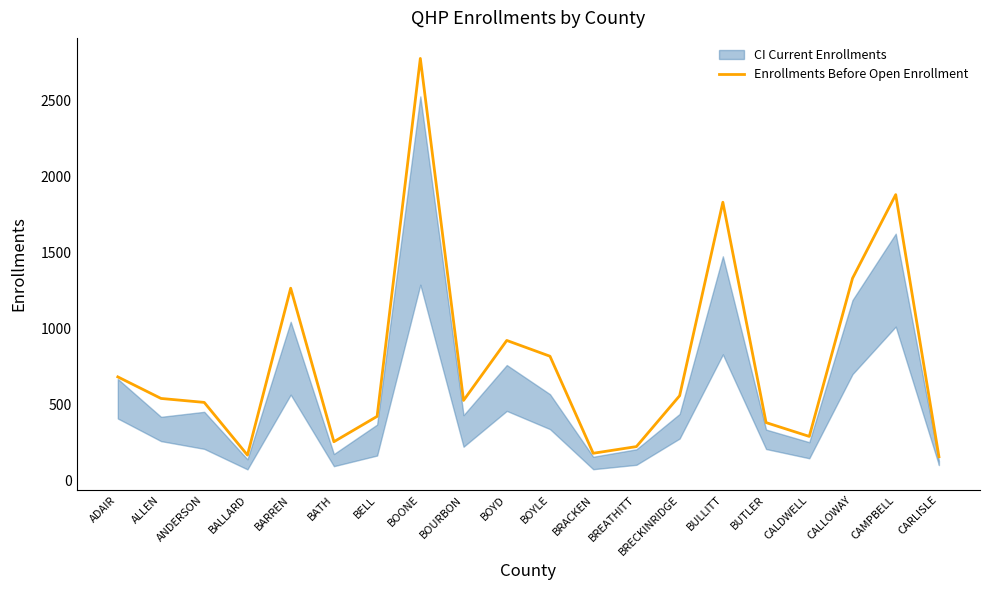

The chart shows a value of 178 at BATH. True or false?

False